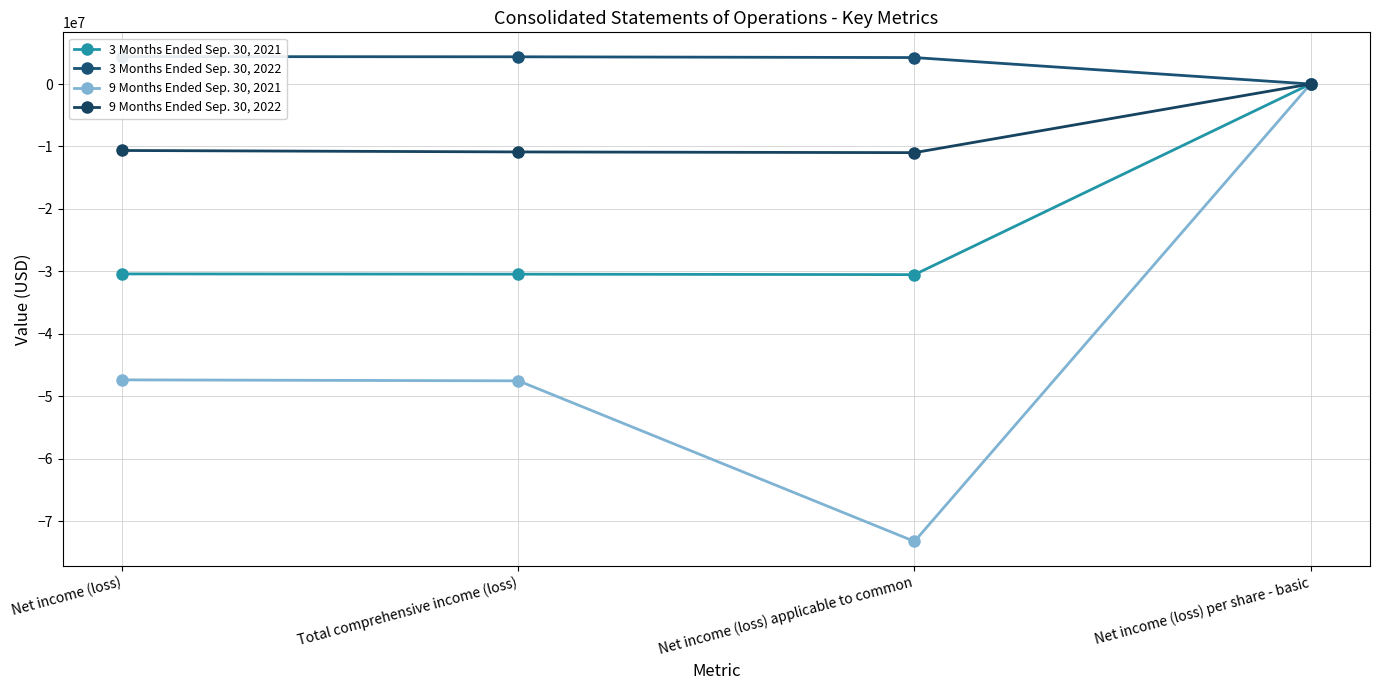

What position from the left is Net income (loss) applicable to common?

3